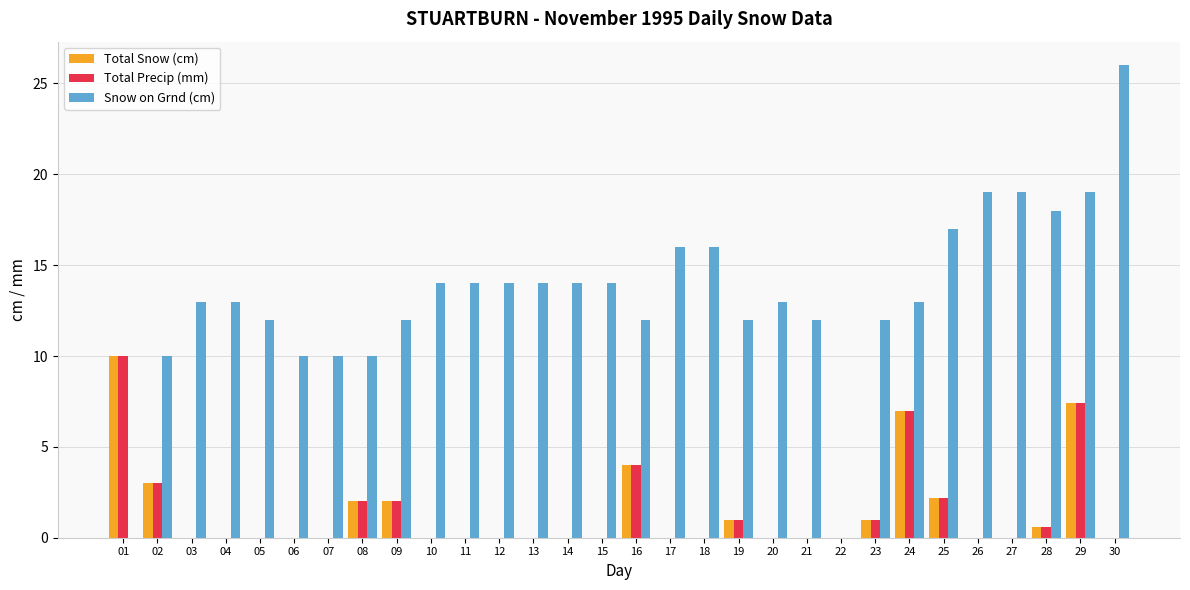

What is the total value across all series at 26?

19.0